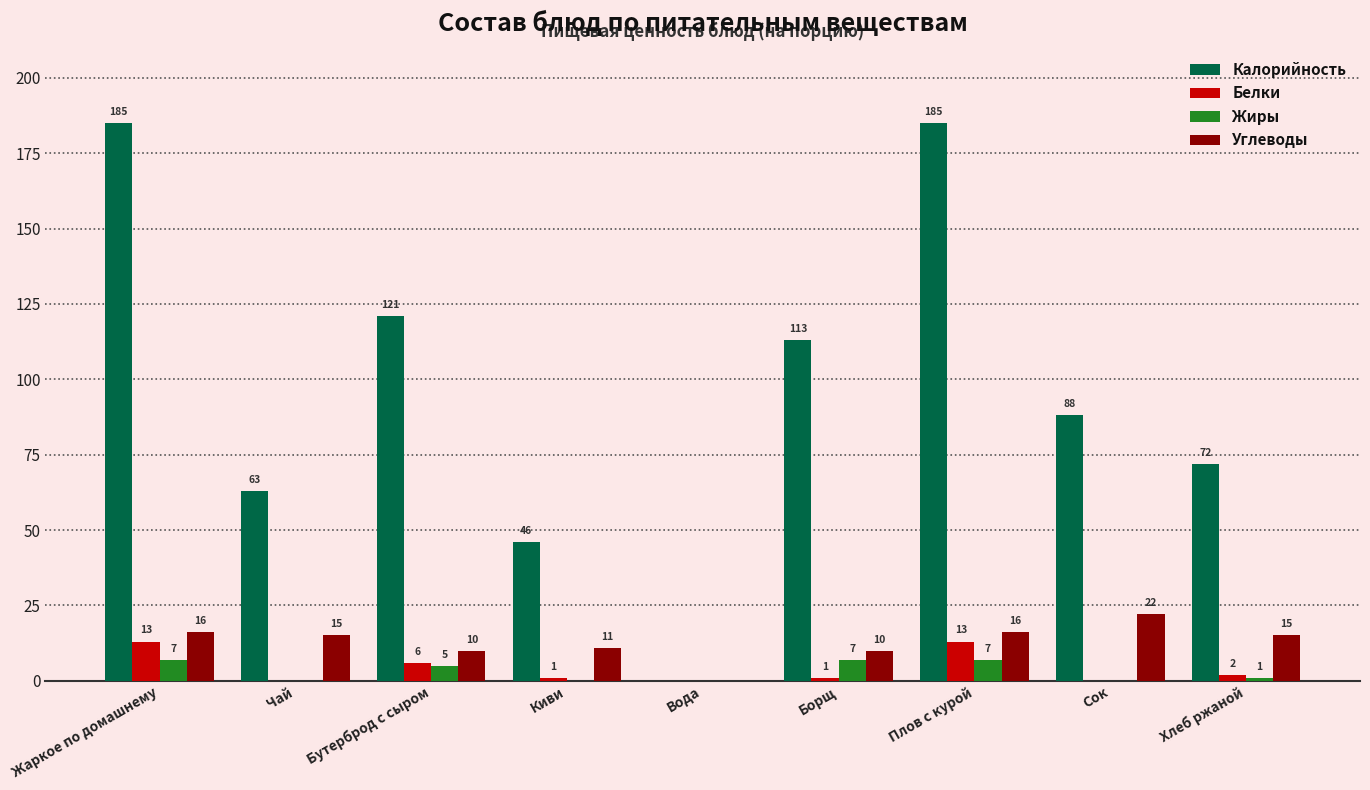

Reading left to right, extract all data points from this chart.

Калорийность: Жаркое по домашнему=185	Чай=63	Бутерброд с сыром=121	Киви=46	Вода=0	Борщ=113	Плов с курой=185	Сок=88	Хлеб ржаной=72
Белки: Жаркое по домашнему=13	Чай=0	Бутерброд с сыром=6	Киви=1	Вода=0	Борщ=1	Плов с курой=13	Сок=0	Хлеб ржаной=2
Жиры: Жаркое по домашнему=7	Чай=0	Бутерброд с сыром=5	Киви=0	Вода=0	Борщ=7	Плов с курой=7	Сок=0	Хлеб ржаной=1
Углеводы: Жаркое по домашнему=16	Чай=15	Бутерброд с сыром=10	Киви=11	Вода=0	Борщ=10	Плов с курой=16	Сок=22	Хлеб ржаной=15